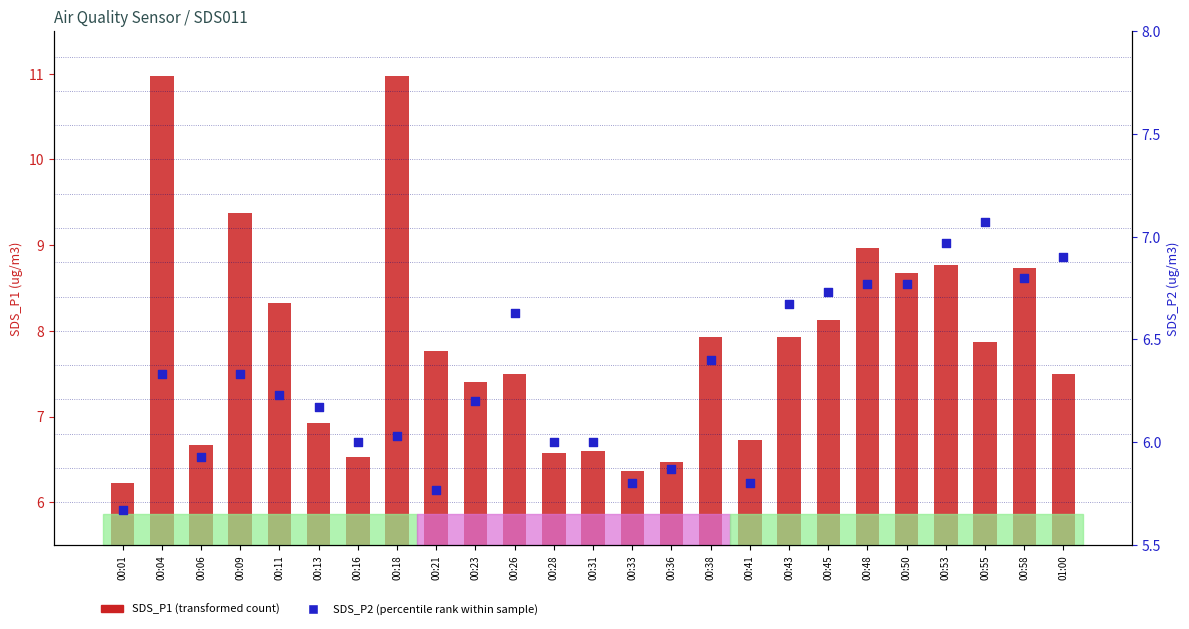

At which category is the sum across all series the highest?

00:04